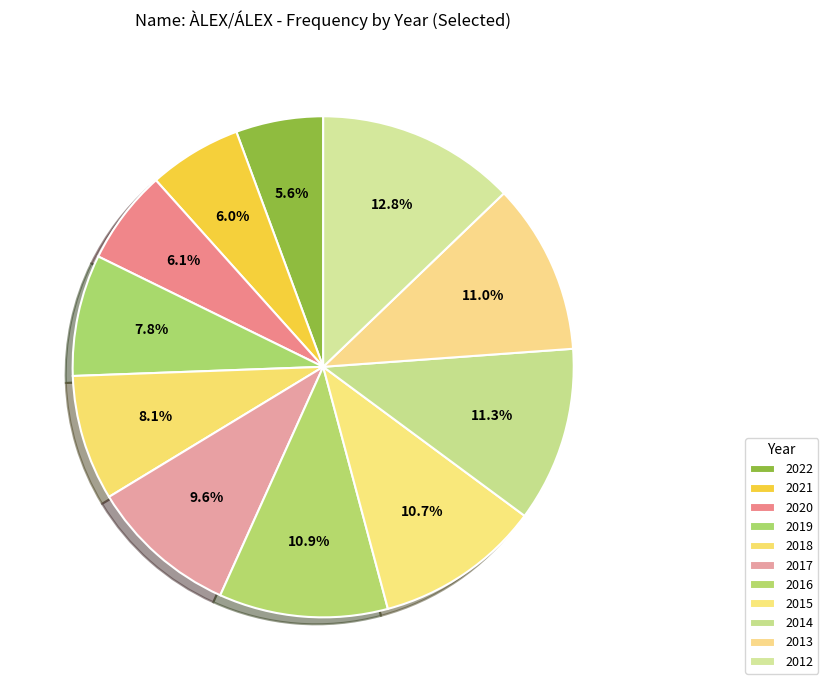

Is there any slice that represents more than half of the pie?

No